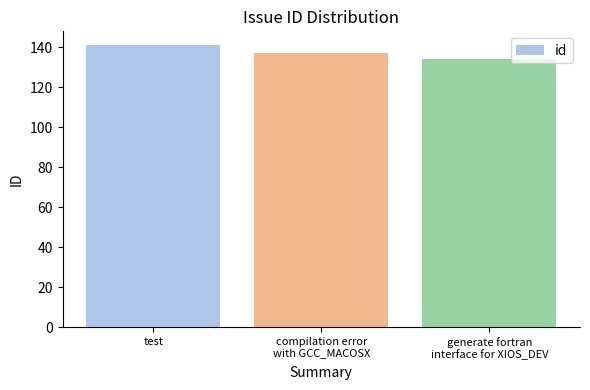

Does the chart contain any negative values?

No